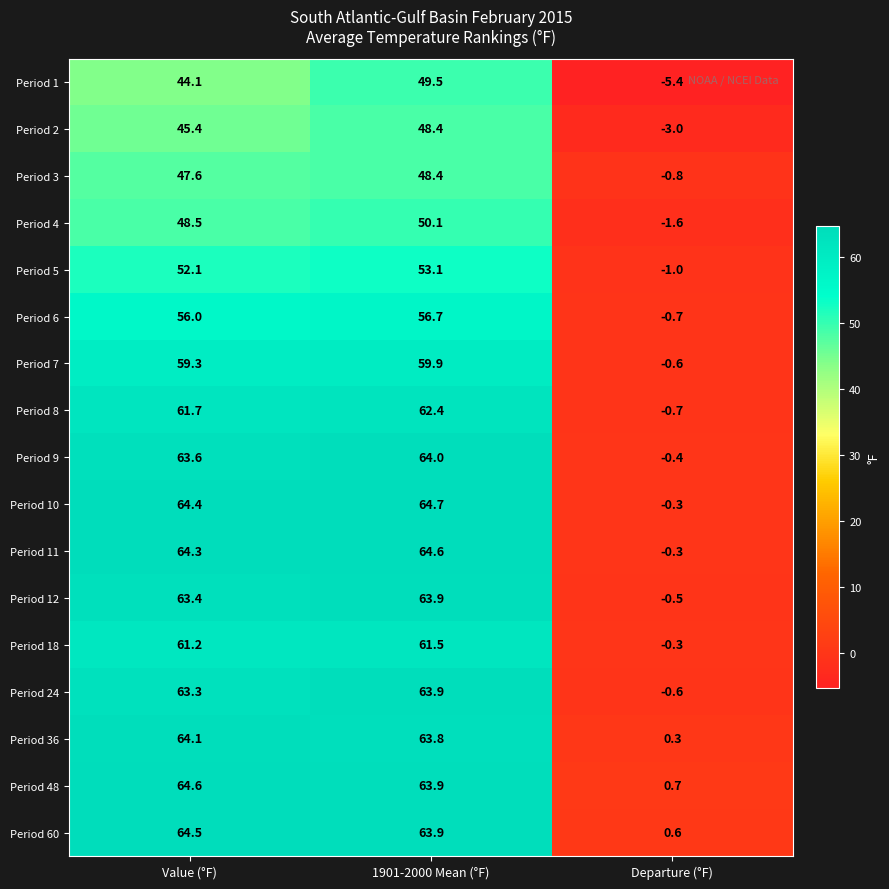

At which label does Period 6 reach its minimum?

Departure (°F)